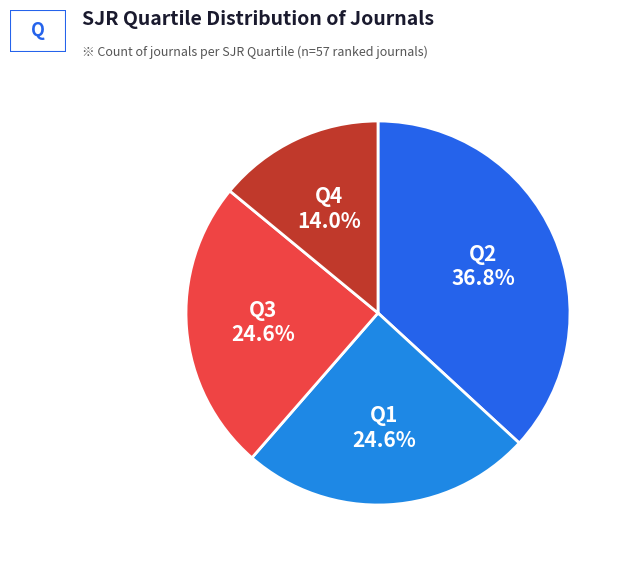

To the nearest percent, what is the combined percentage of Q3 and Q1?

49%